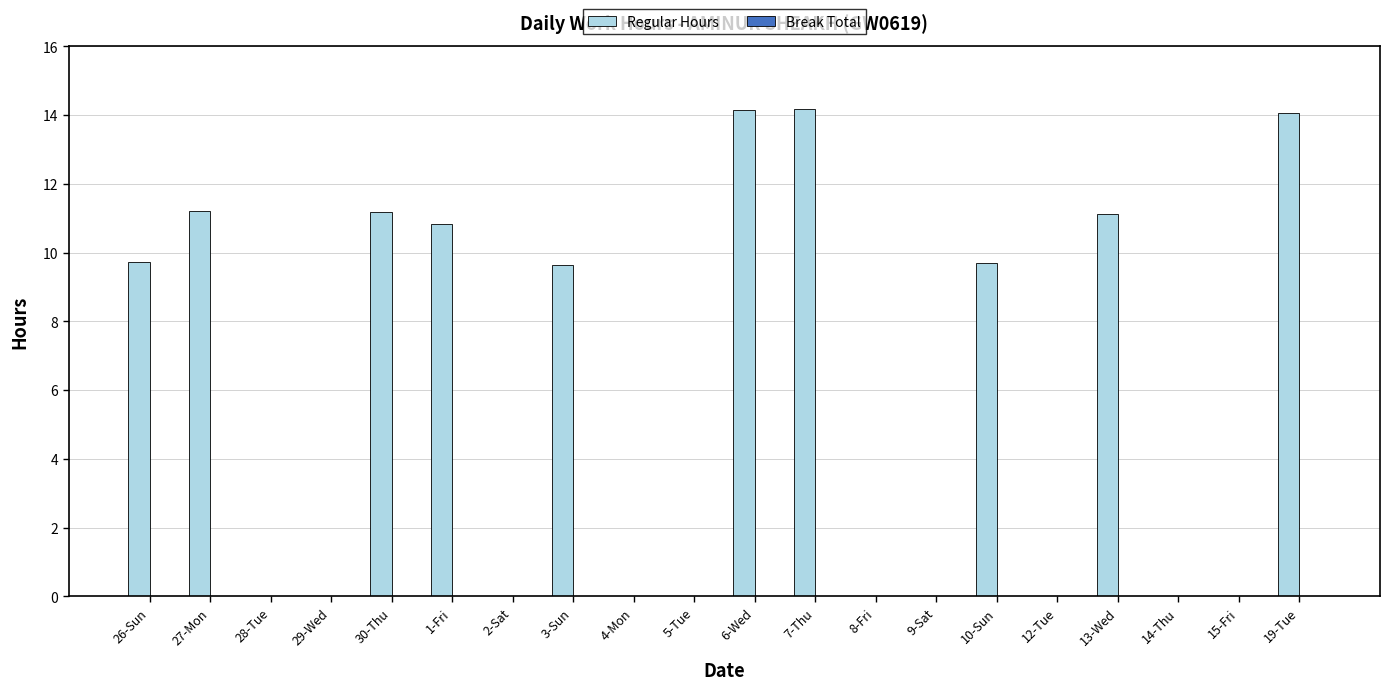

What is the maximum value shown in the chart?

14.2